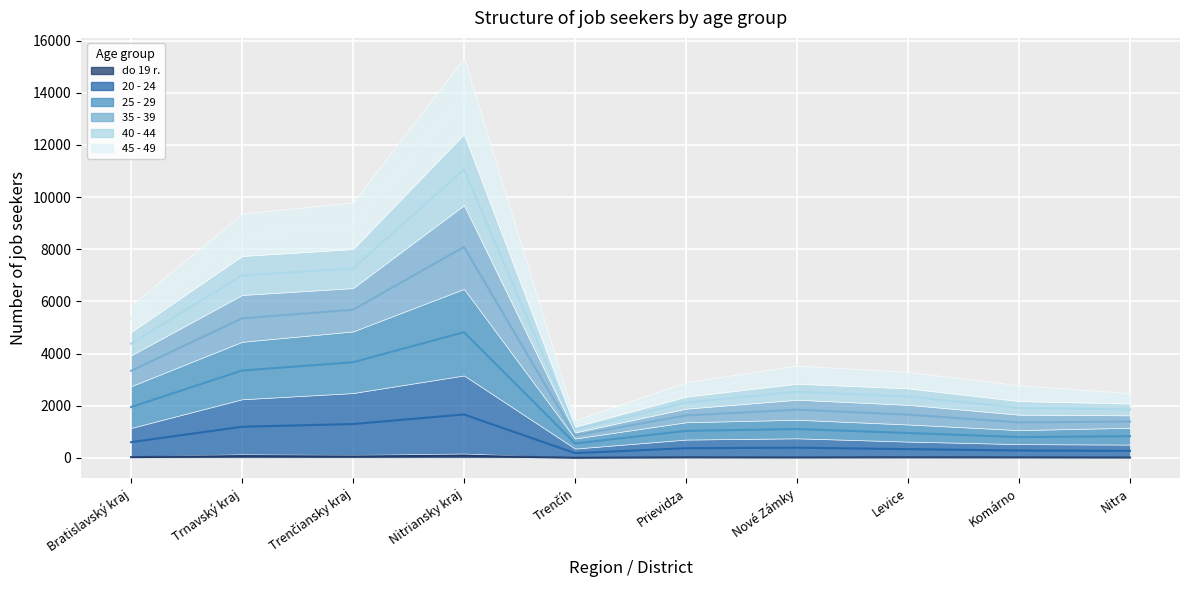

True or false: 25 - 29 has a value of 2779.0 at Trenčiansky kraj.

False